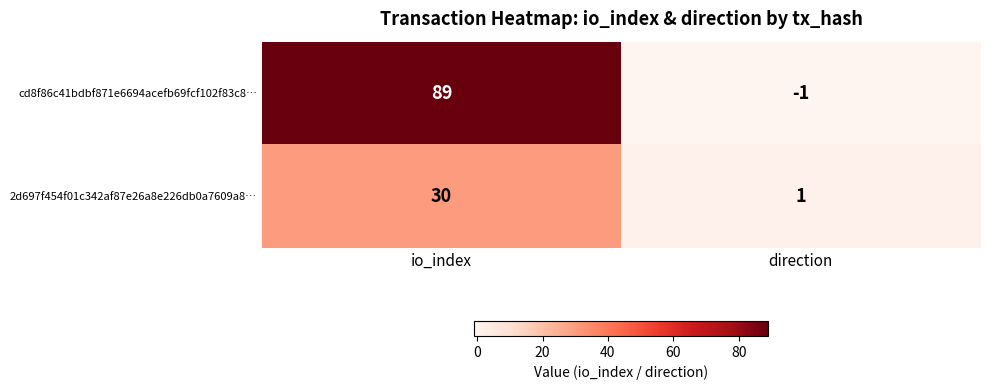

Reading left to right, what are all the values shown in this chart?

cd8f86c41bdbf871e6694acefb69fcf102f83c8…: 89	-1
2d697f454f01c342af87e26a8e226db0a7609a8…: 30	1